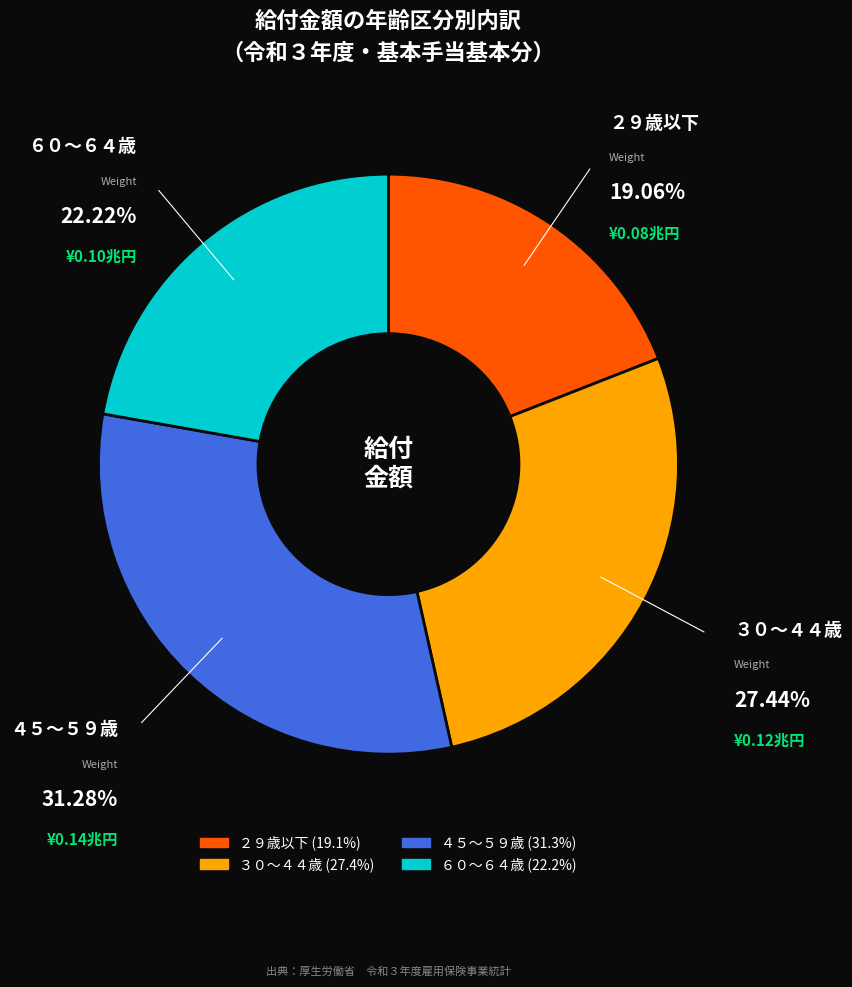

What is the smallest slice in the pie chart?

２９歳以下